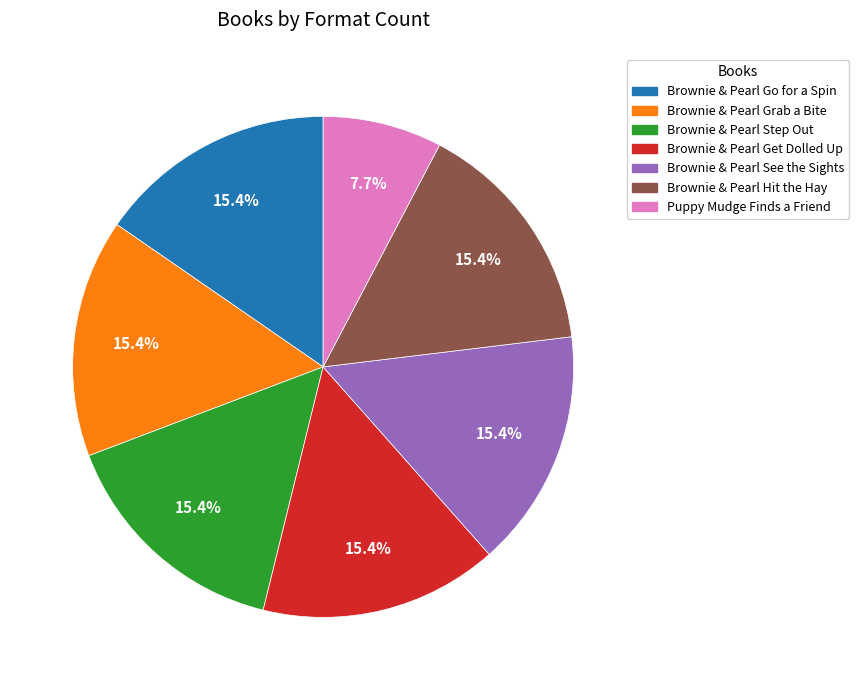

The Brownie & Pearl Go for a Spin slice represents 24% of the pie. True or false?

False